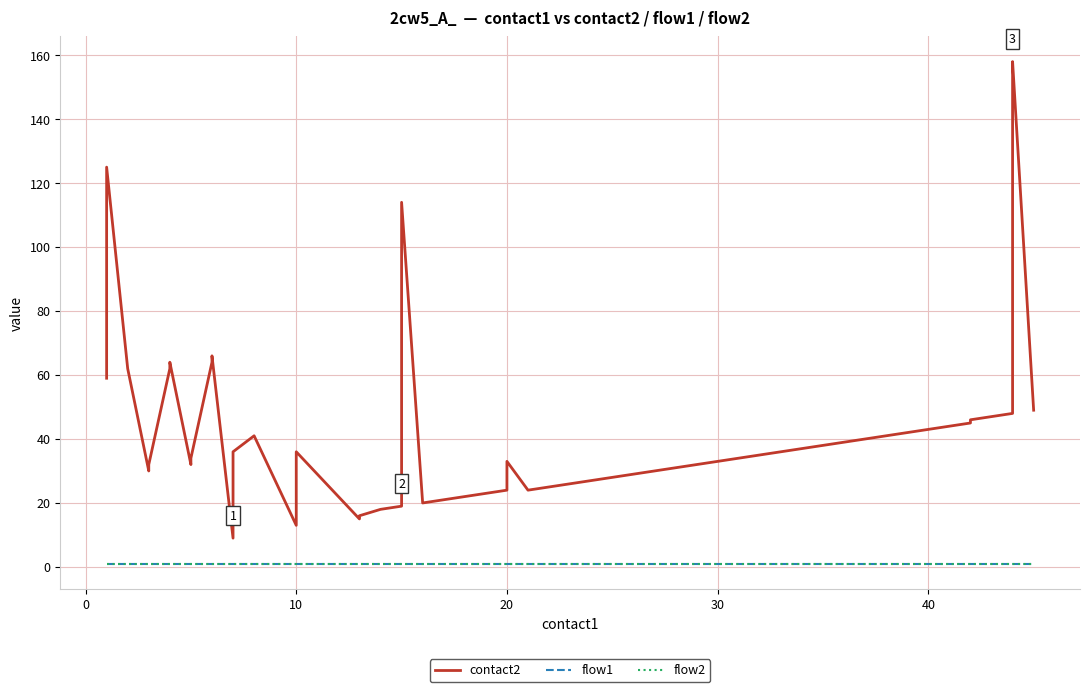

Is the value of flow2 at 50 greater than the value of contact2 at 23?

No